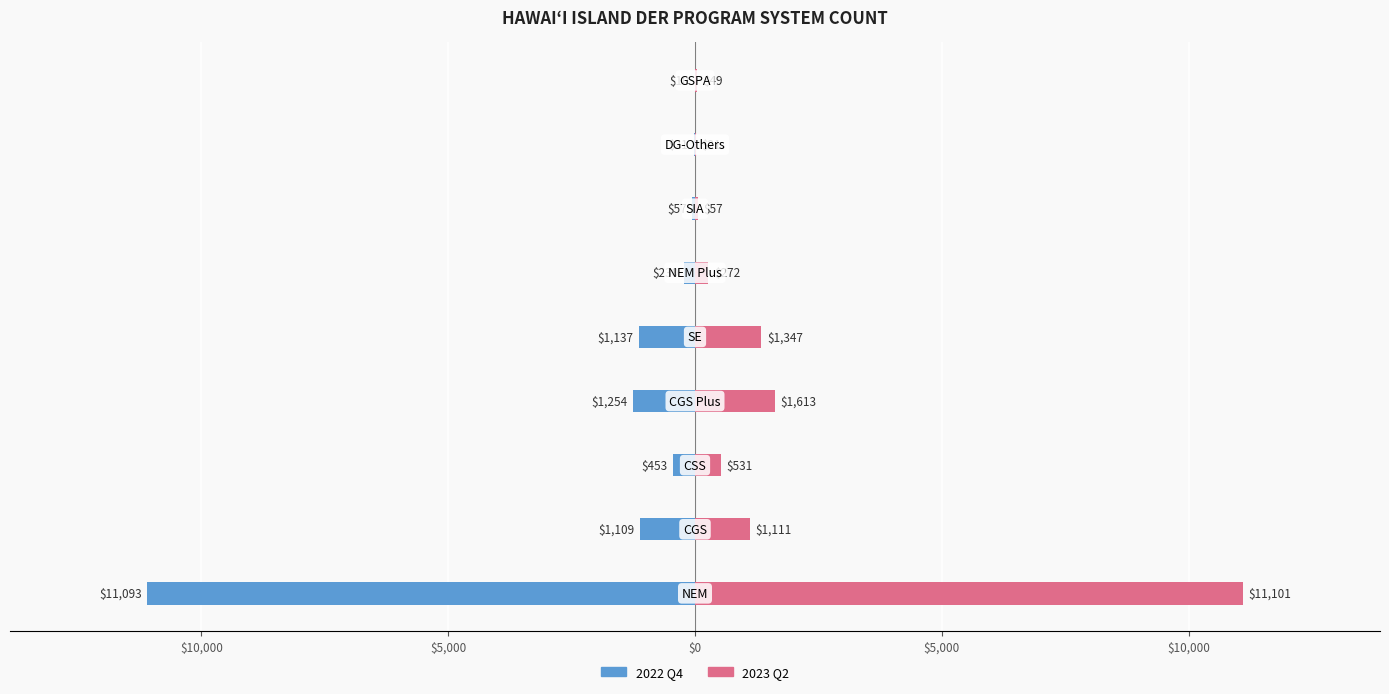

The value of 2022 Q4 at $15,000 is -3283. True or false?

False